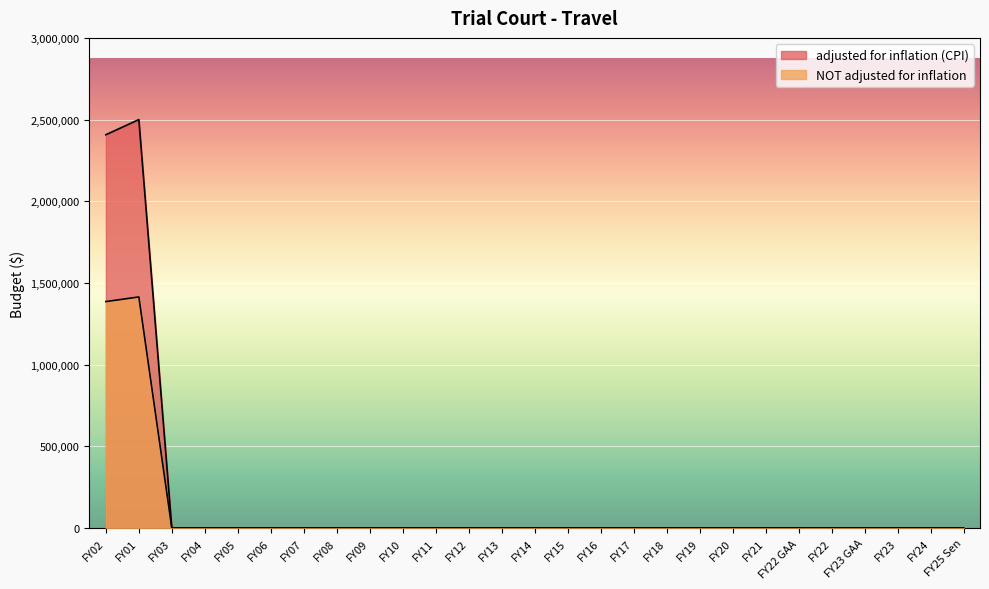

Reading left to right, list all the values displayed in this chart.

adjusted for inflation (CPI): FY02=2408009	FY01=2500662	FY03=0	FY04=0	FY05=0	FY06=0	FY07=0	FY08=0	FY09=0	FY10=0	FY11=0	FY12=0	FY13=0	FY14=0	FY15=0	FY16=0	FY17=0	FY18=0	FY19=0	FY20=0	FY21=0	FY22 GAA=0	FY22=0	FY23 GAA=0	FY23=0	FY24=0	FY25 Sen=0
NOT adjusted for inflation: FY02=1386639	FY01=1414938	FY03=0	FY04=0	FY05=0	FY06=0	FY07=0	FY08=0	FY09=0	FY10=0	FY11=0	FY12=0	FY13=0	FY14=0	FY15=0	FY16=0	FY17=0	FY18=0	FY19=0	FY20=0	FY21=0	FY22 GAA=0	FY22=0	FY23 GAA=0	FY23=0	FY24=0	FY25 Sen=0